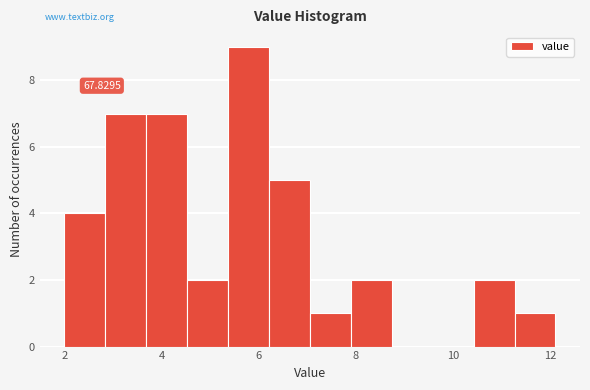

Over which range of the x-axis is the bar tallest?

5.4 to 6.2